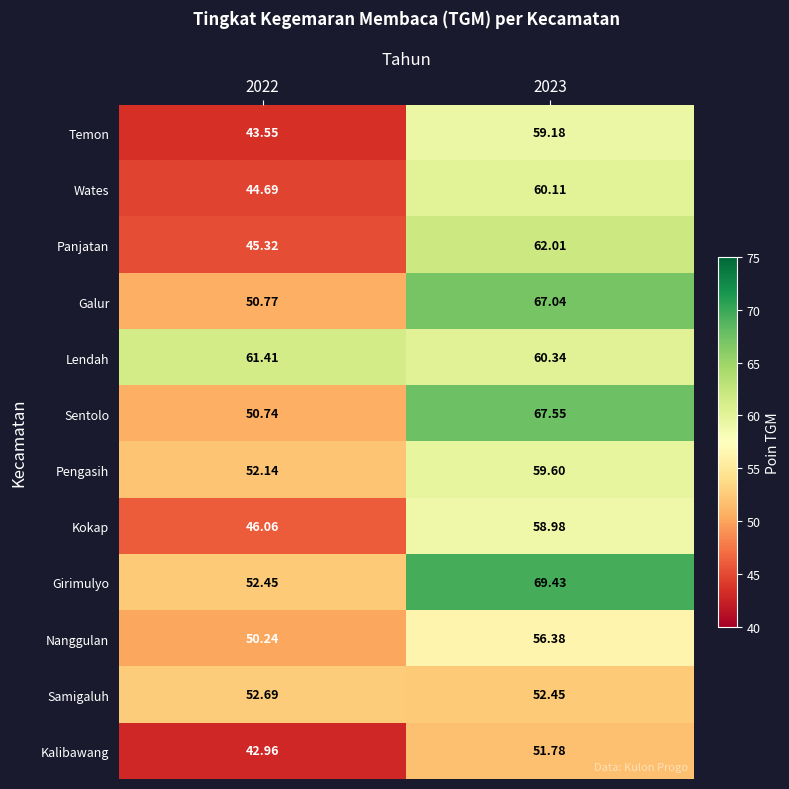

How many values in the Galur series are below 67?

1